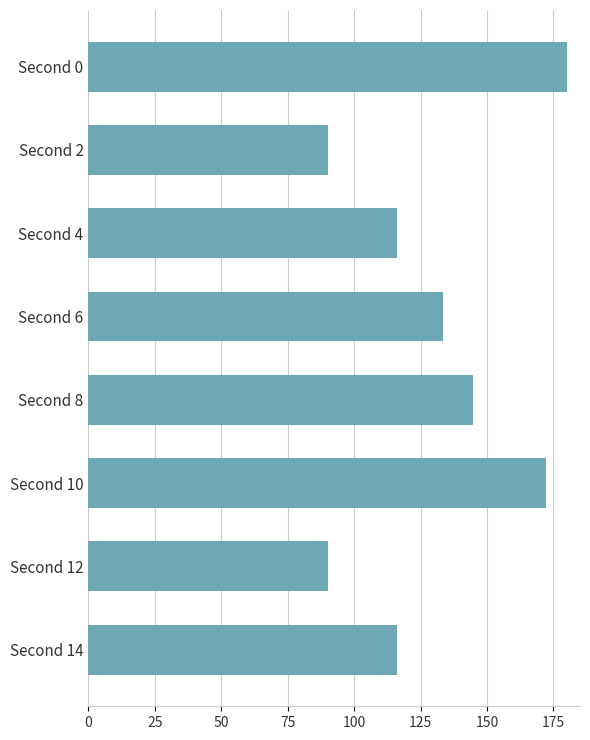

How many data points are less than 133?

4